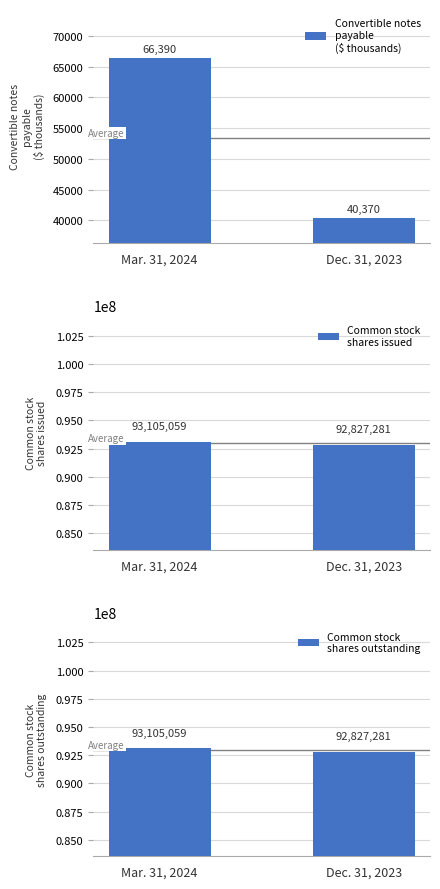

What is the minimum value shown in the chart?

40370